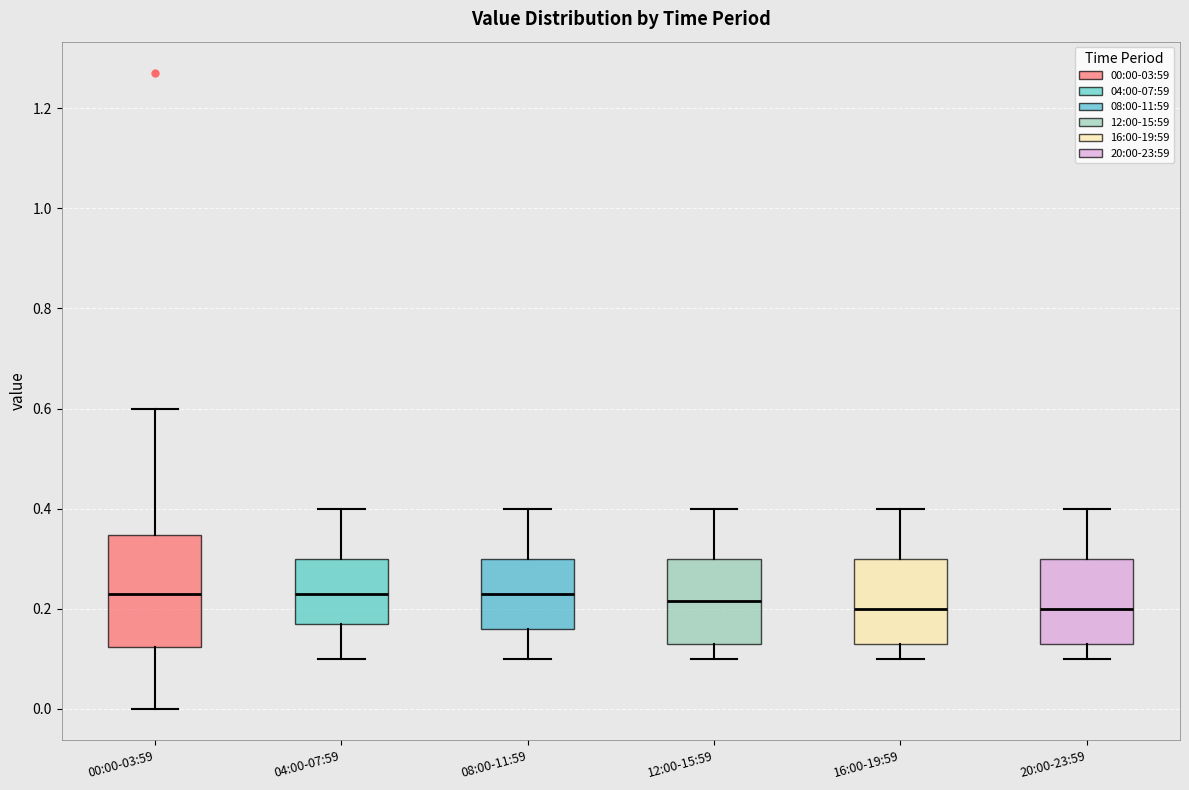

Reading left to right, read every box against the y-axis: the position of its median line, the range the box covers, and the ends of its whiskers. The values are not printed on the chart, so give them approximately, as read against the axis.

00:00-03:59: median 0.24, box 0.12 to 0.34, whiskers 0.00 to 0.60
04:00-07:59: median 0.24, box 0.18 to 0.30, whiskers 0.10 to 0.40
08:00-11:59: median 0.24, box 0.16 to 0.30, whiskers 0.10 to 0.40
12:00-15:59: median 0.22, box 0.14 to 0.30, whiskers 0.10 to 0.40
16:00-19:59: median 0.20, box 0.14 to 0.30, whiskers 0.10 to 0.40
20:00-23:59: median 0.20, box 0.14 to 0.30, whiskers 0.10 to 0.40